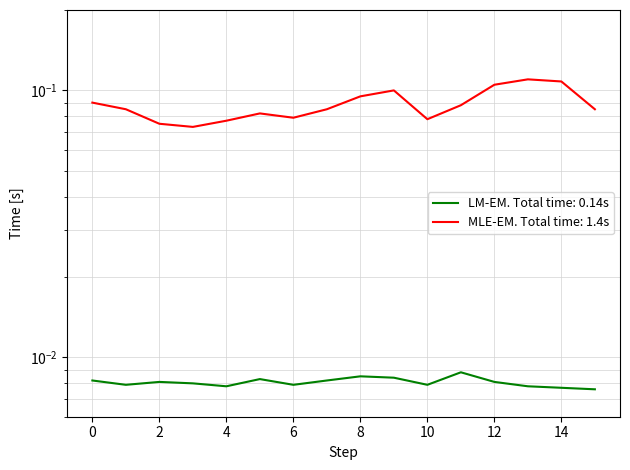

What are all the series names shown in the legend?

LM-EM. Total time: 0.14s, MLE-EM. Total time: 1.4s